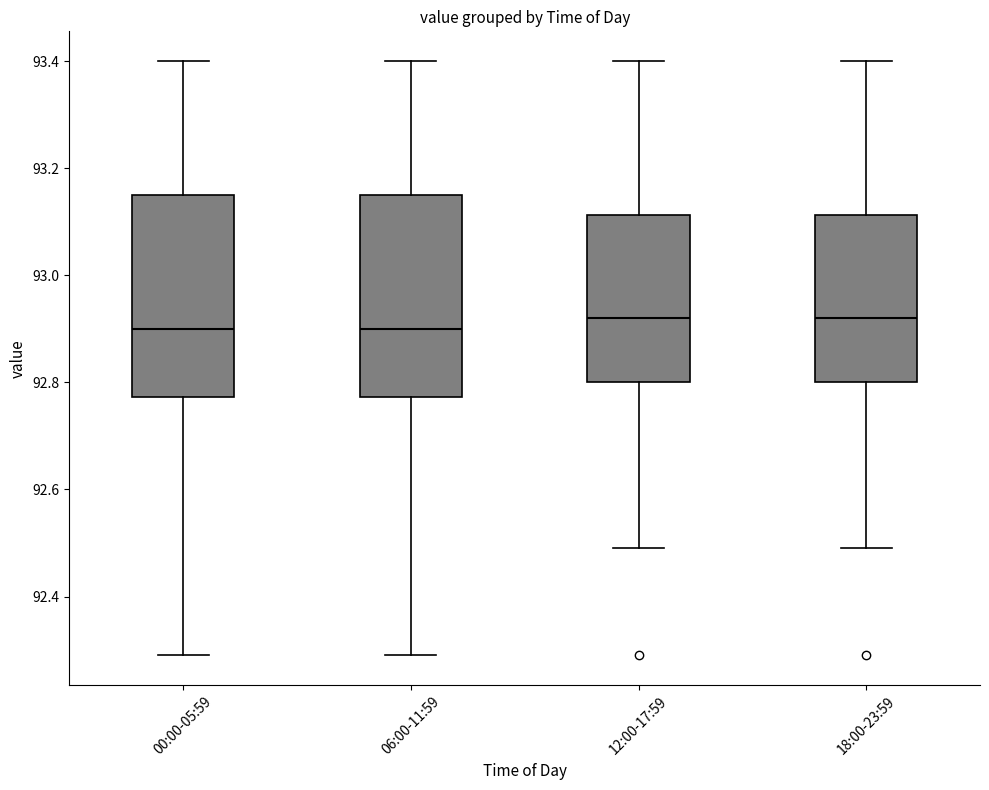

Where is the upper edge of the box for 12:00-17:59 on the y-axis? The values are not printed on the chart, so give them approximately, as read against the axis.

93.12